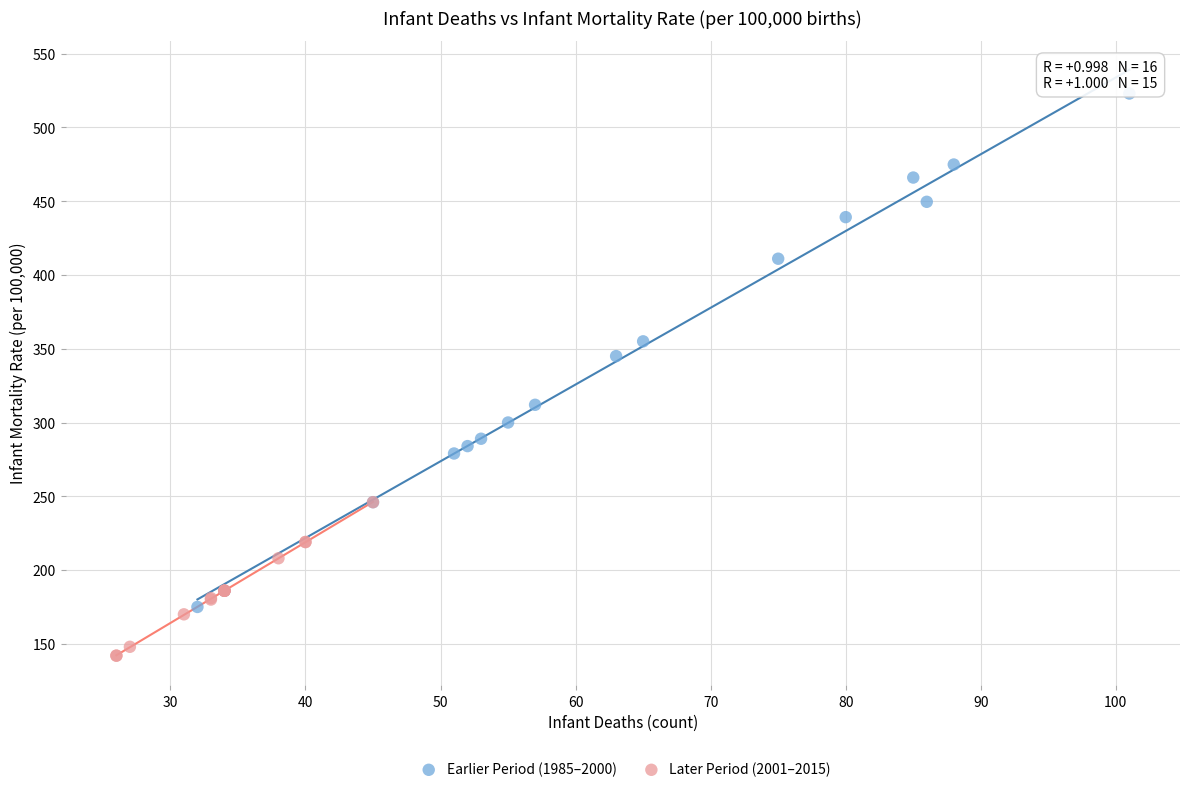

Which series contains the lowest Y value?

Later Period (2001–2015)